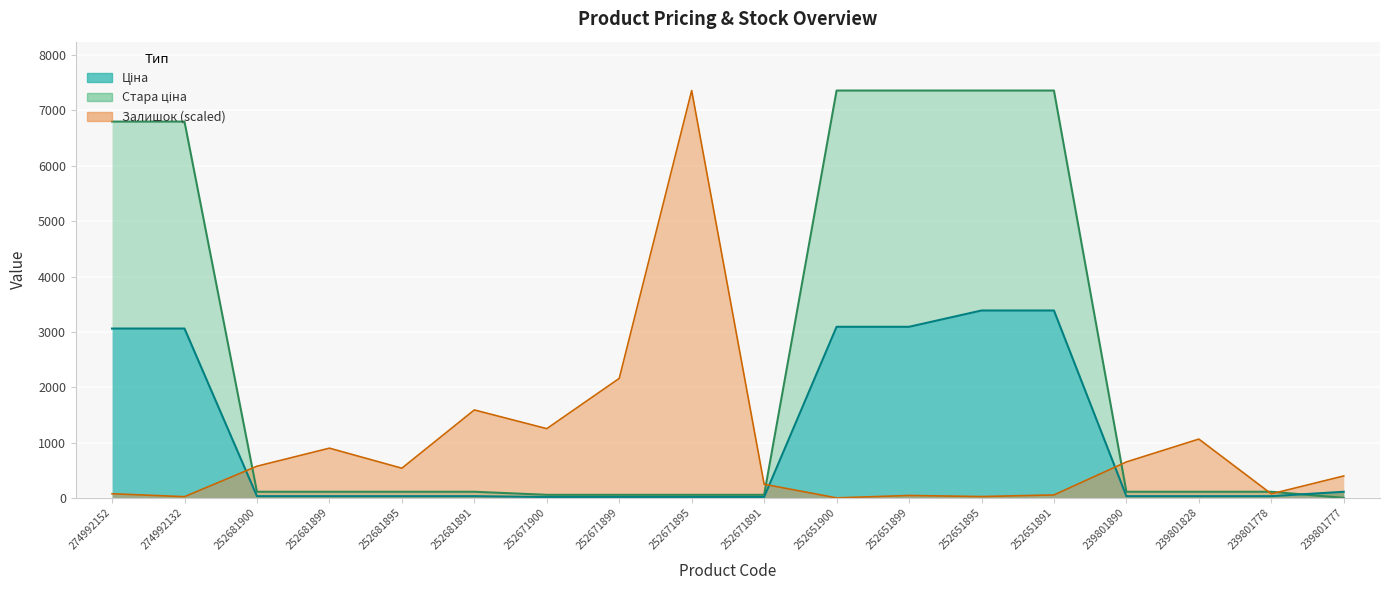

The Ціна series shows 30.9 at 252681895. True or false?

True